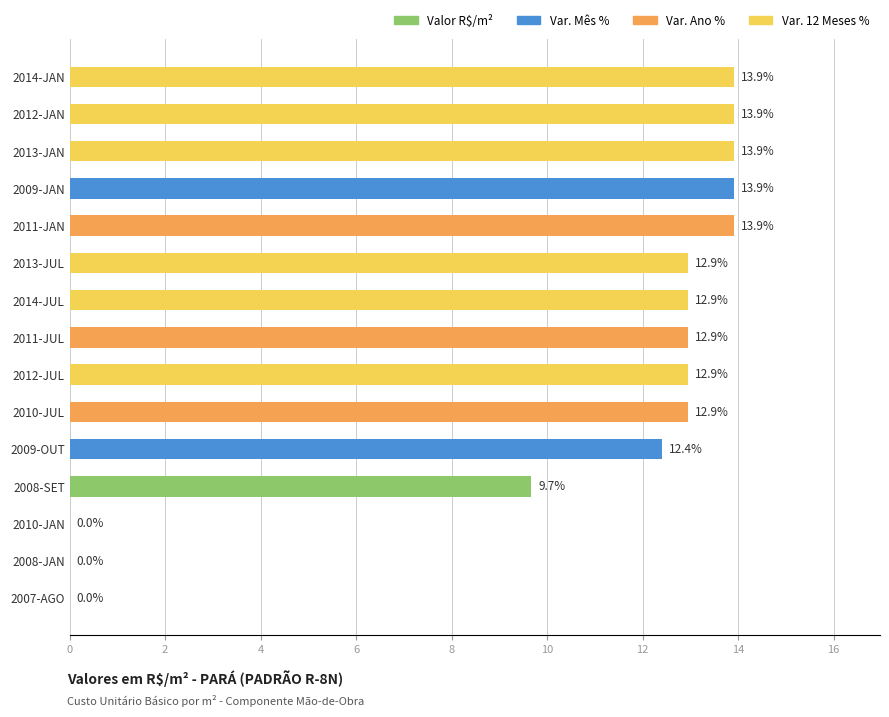

Which has a higher value, 2009-OUT or 2012-JAN?

2012-JAN